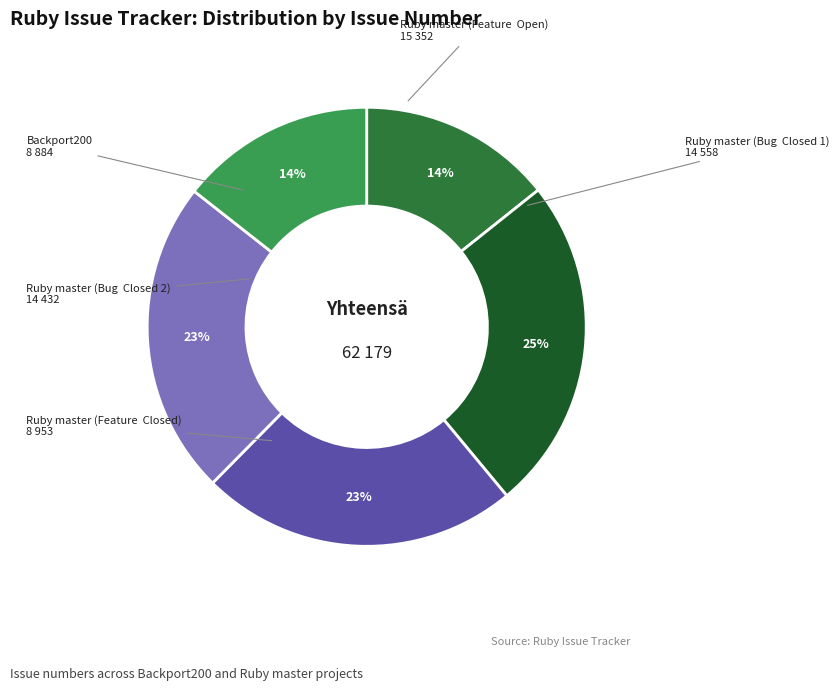

Rank the categories by value from lowest to highest.

Backport200, Ruby master (Feature, Closed), Ruby master (Bug, Closed 2), Ruby master (Bug, Closed 1), Ruby master (Feature, Open)